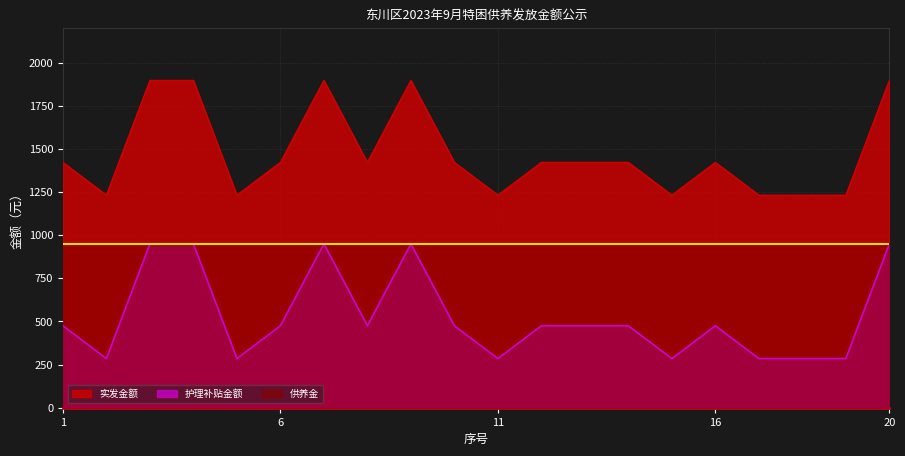

The value of 实发金额 at 6 is 1422. True or false?

True